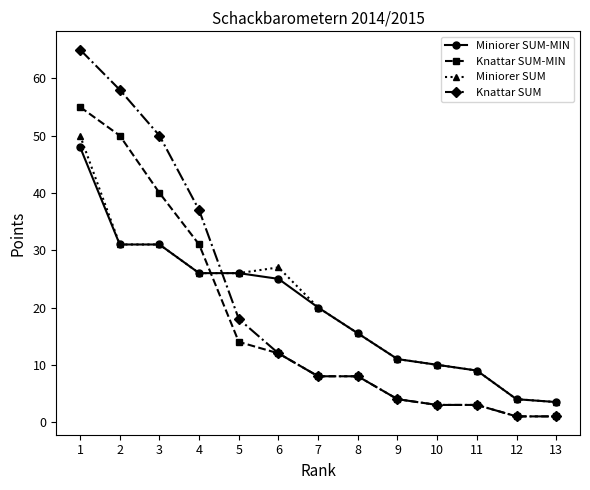

What is the value of the Knattar SUM point at the 3rd from the left?

50.0